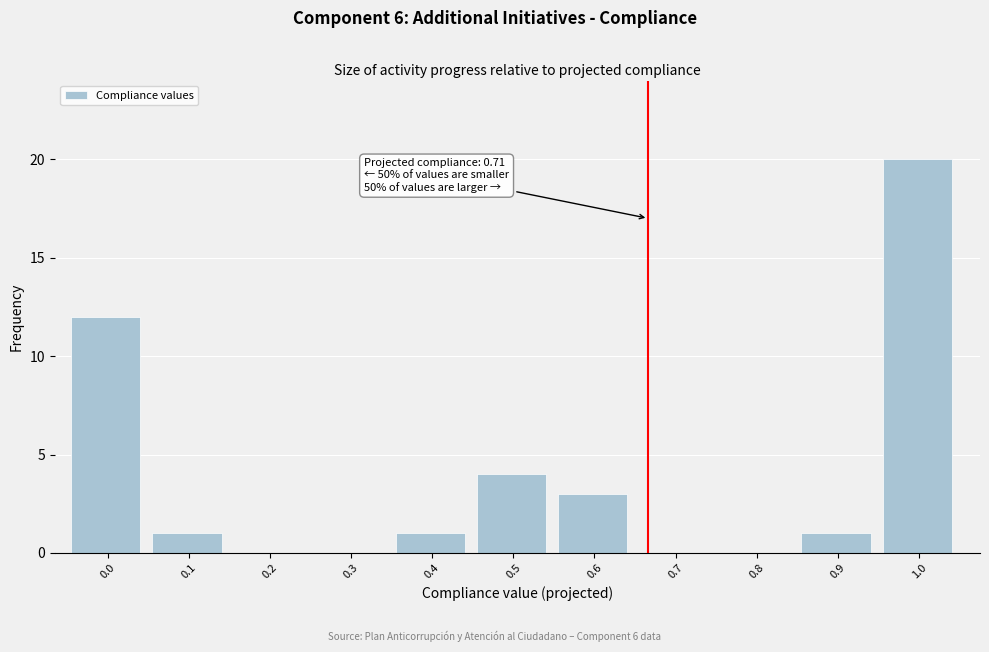

Reading left to right, what are all the values shown in this chart?

0.0=12	0.1=1	0.2=0	0.3=0	0.4=1	0.5=4	0.6=3	0.7=0	0.8=0	0.9=1	1.0=20